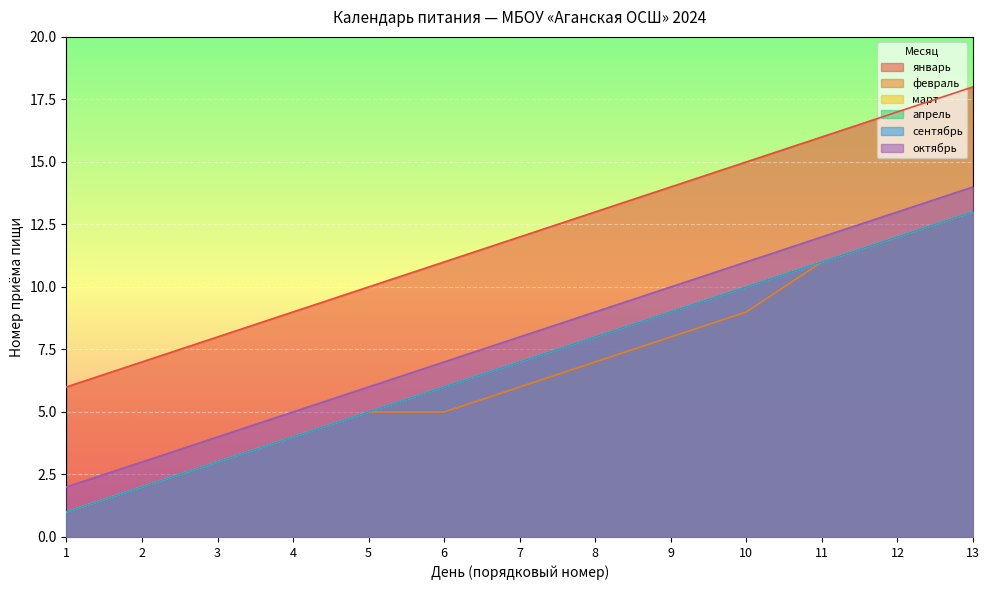

Reading left to right, transcribe all the data shown in this chart.

январь: 1=6	2=7	3=8	4=9	5=10	6=11	7=12	8=13	9=14	10=15	11=16	12=17	13=18
февраль: 1=1	2=2	3=3	4=4	5=5	6=5	7=6	8=7	9=8	10=9	11=11	12=12	13=13
март: 1=1	2=2	3=3	4=4	5=5	6=6	7=7	8=8	9=9	10=10	11=11	12=12	13=13
апрель: 1=1	2=2	3=3	4=4	5=5	6=6	7=7	8=8	9=9	10=10	11=11	12=12	13=13
сентябрь: 1=1	2=2	3=3	4=4	5=5	6=6	7=7	8=8	9=9	10=10	11=11	12=12	13=13
октябрь: 1=2	2=3	3=4	4=5	5=6	6=7	7=8	8=9	9=10	10=11	11=12	12=13	13=14